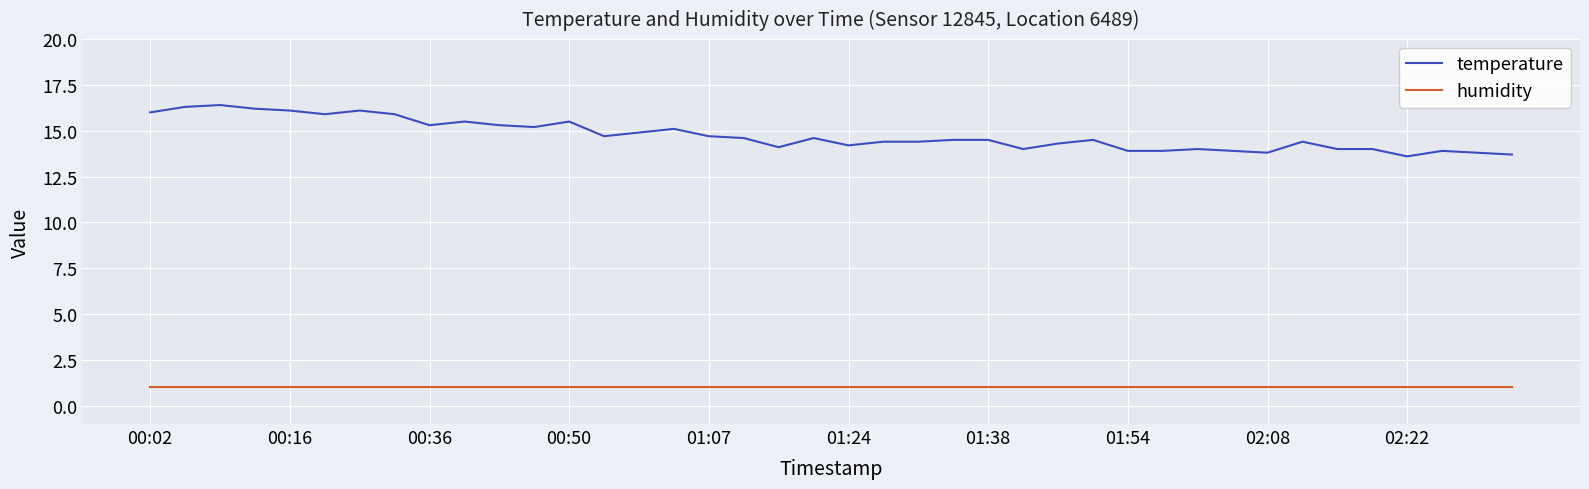

Rank the series by their maximum value, from lowest to highest.

humidity, temperature